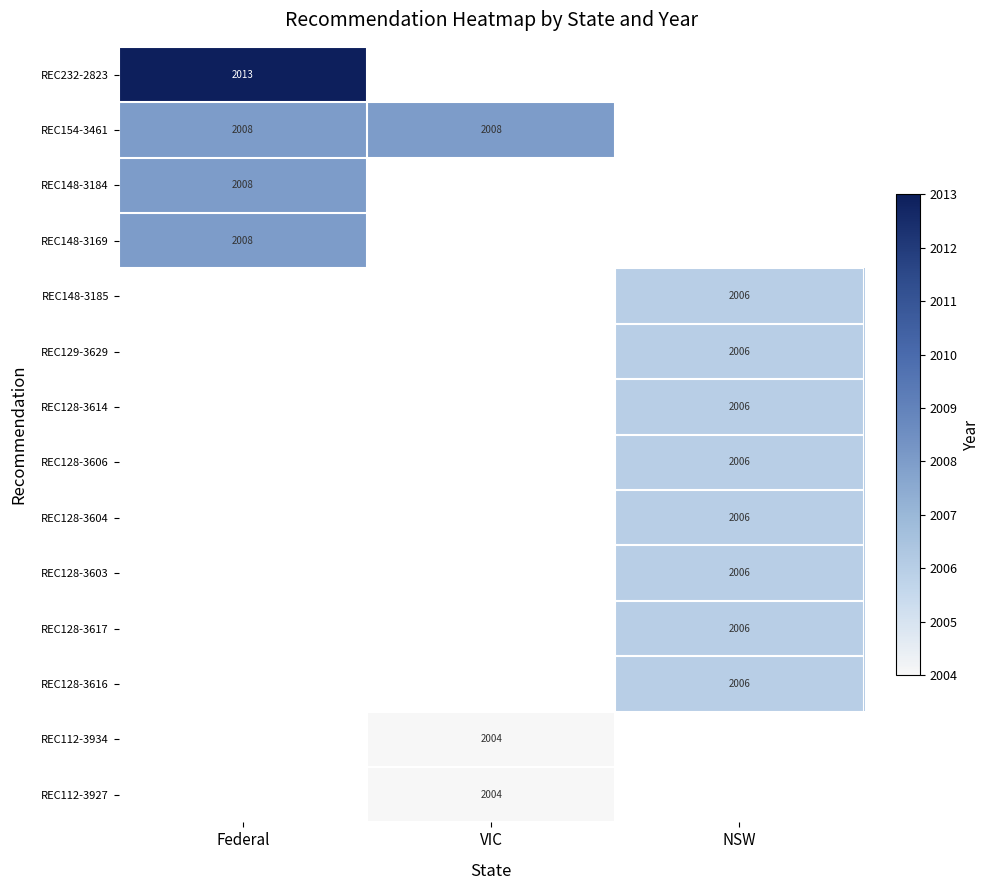

The REC128-3616 series shows 974 at NSW. True or false?

False